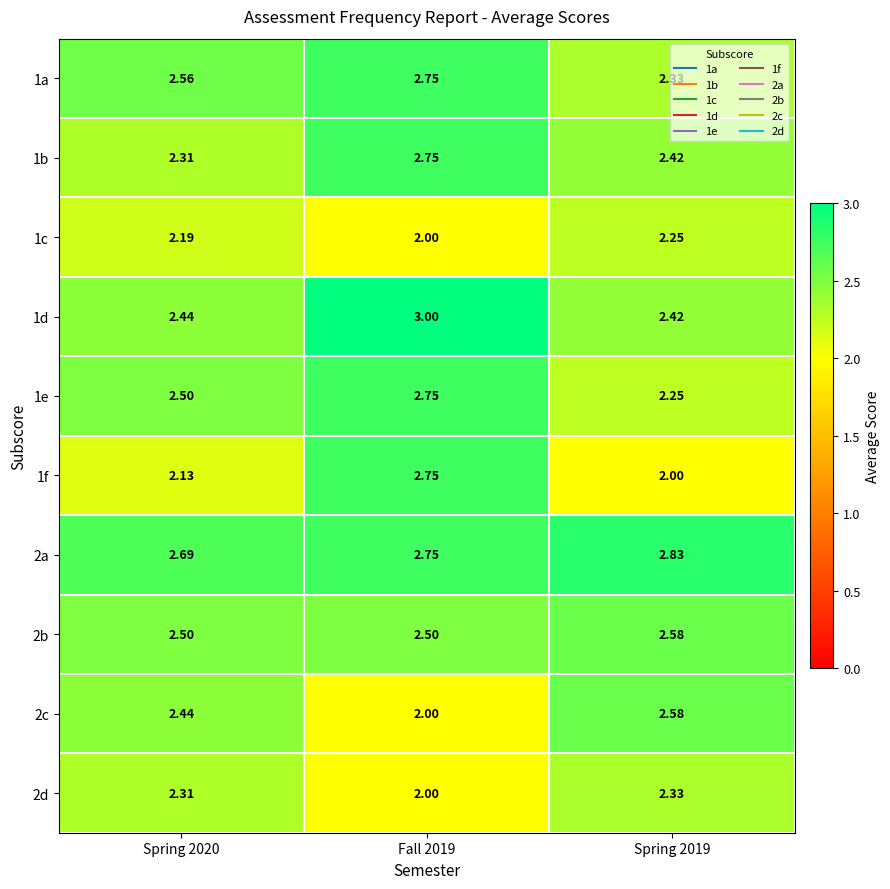

What is the difference between the highest and lowest values at Spring 2019?

0.8